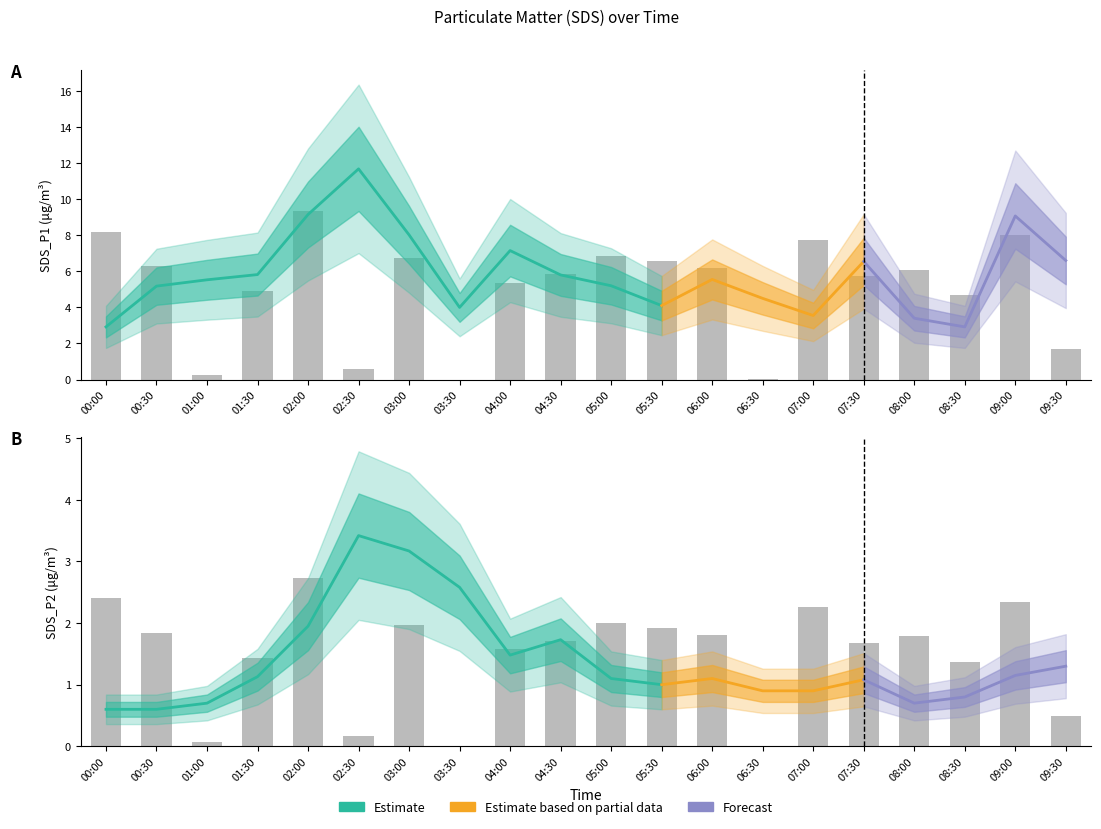

At which label does SDS_P1 reach its minimum?

00:00